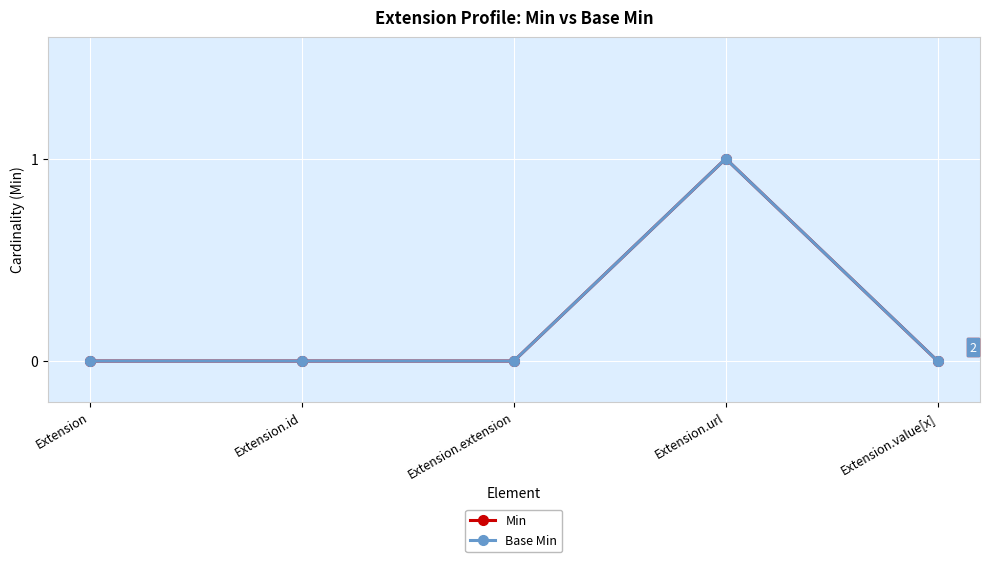

True or false: Min and Base Min intersect in this chart.

False